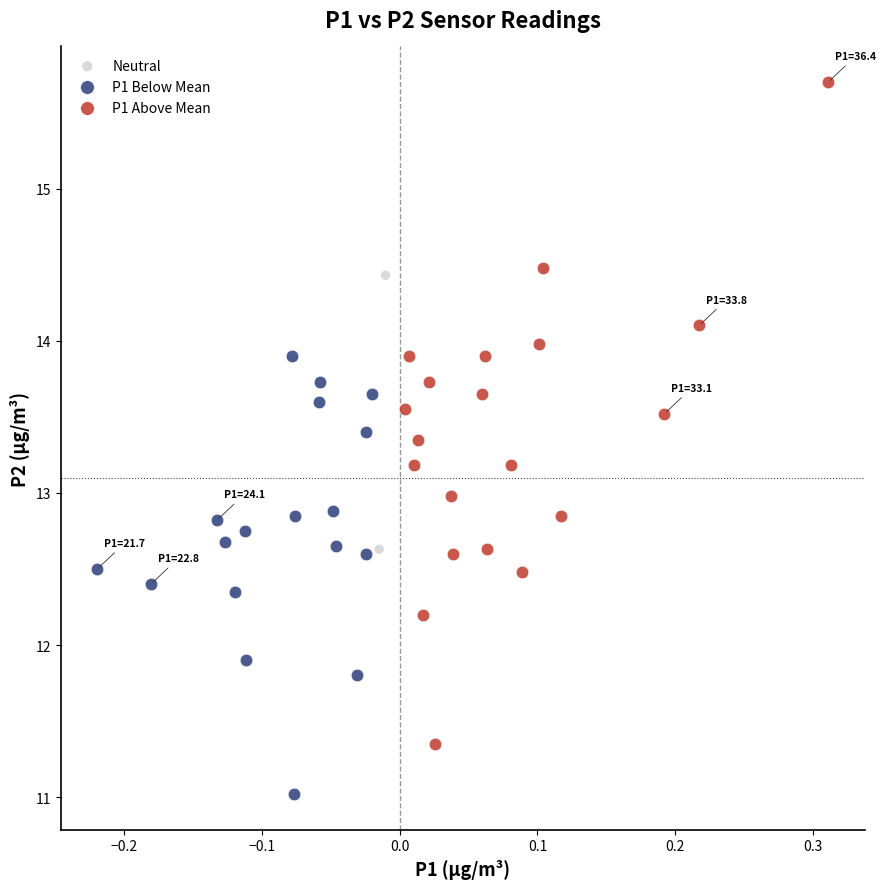

What are all the series names shown in the legend?

Neutral, P1 Below Mean, P1 Above Mean